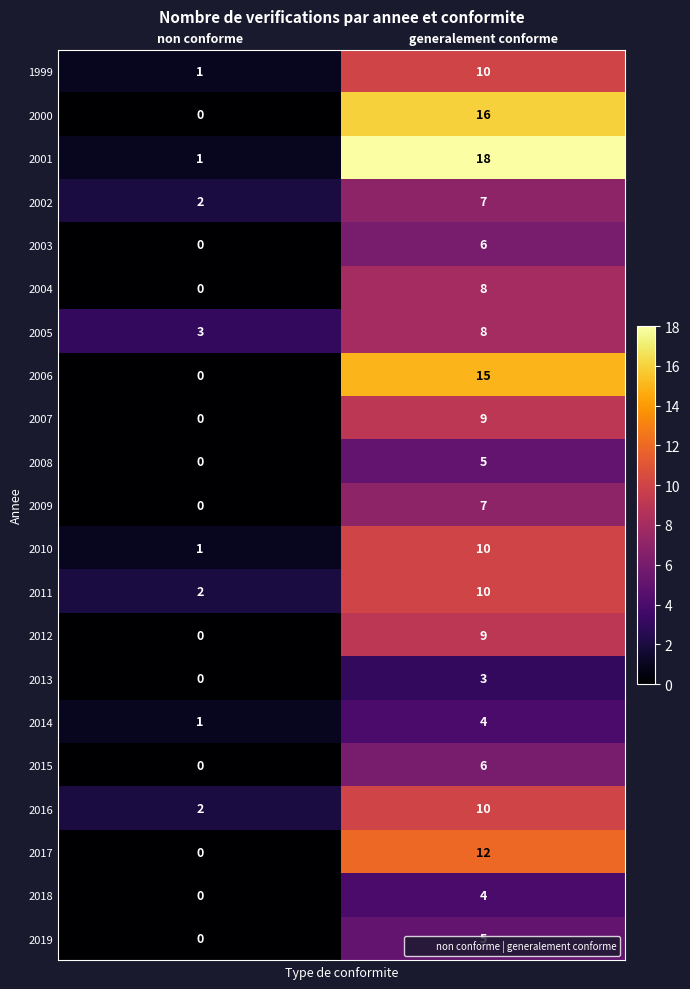

Which series has the widest spread of values?

2001